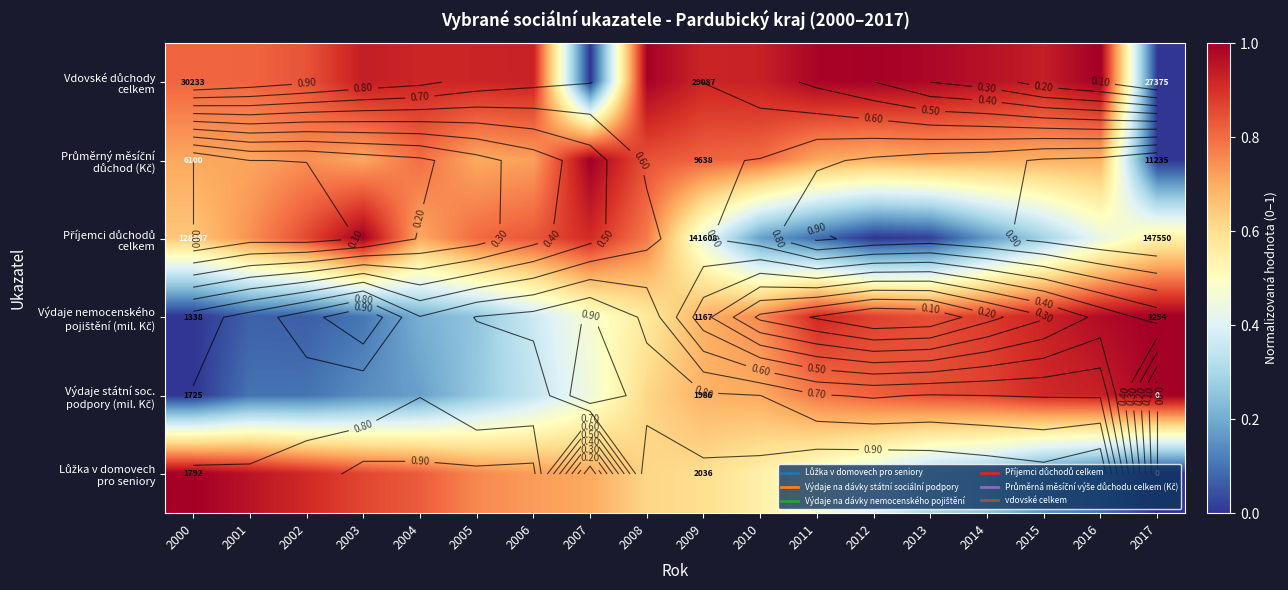

Is the value of Výdaje nemocenského pojištění (mil. Kč) at 2002 greater than the value of Lůžka v domovech pro seniory at 2001?

No